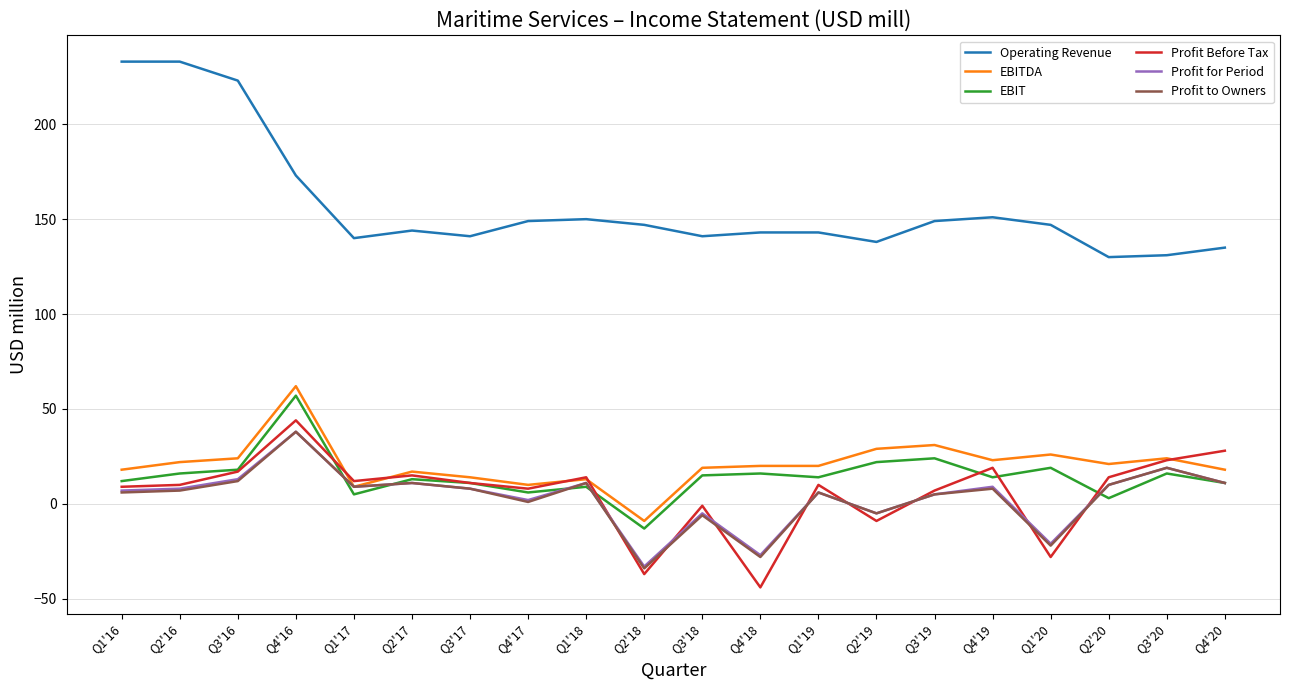

True or false: Operating Revenue and Profit to Owners cross at least once.

False